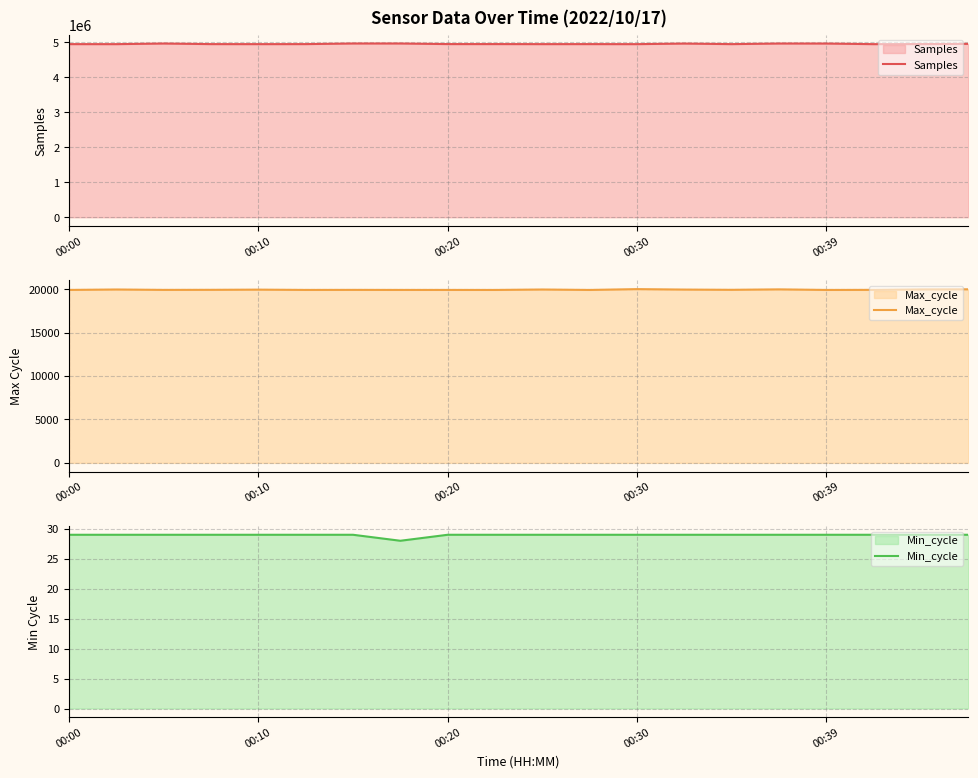

True or false: Min_cycle and Max_cycle cross at least once.

False